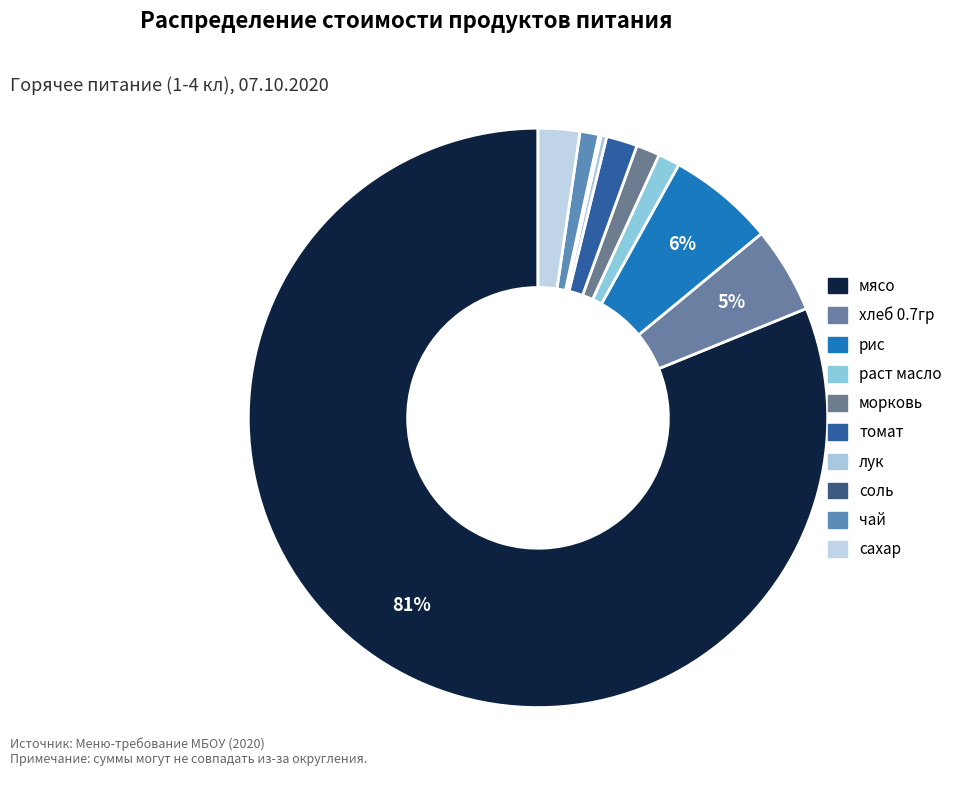

What percentage do раст масло and морковь together represent?

2.5%